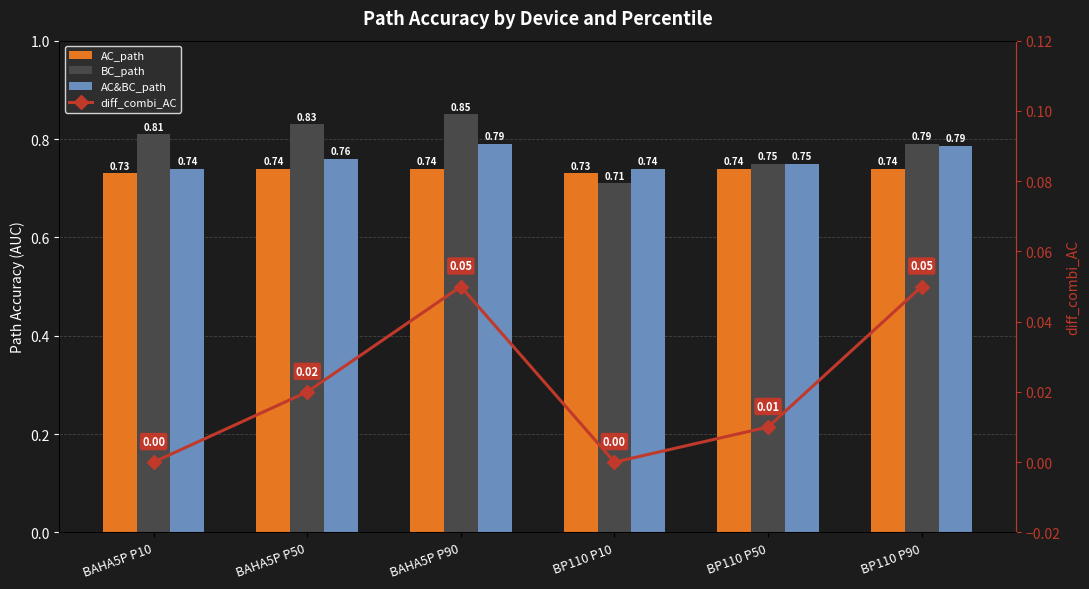

What is the value of the AC_path bar at the 2nd from the left?

0.7